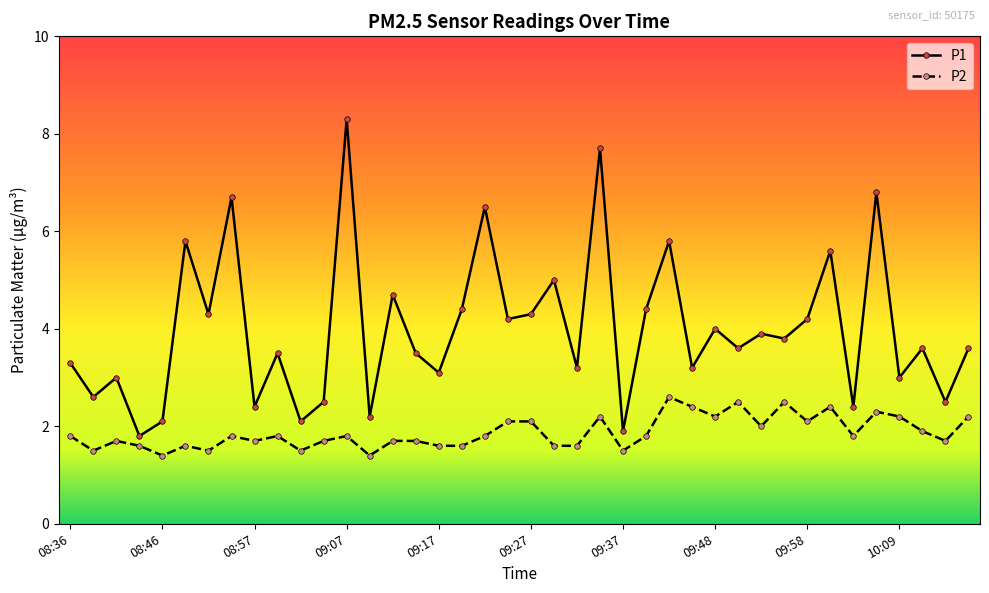

True or false: P2 and P1 cross at least once.

False